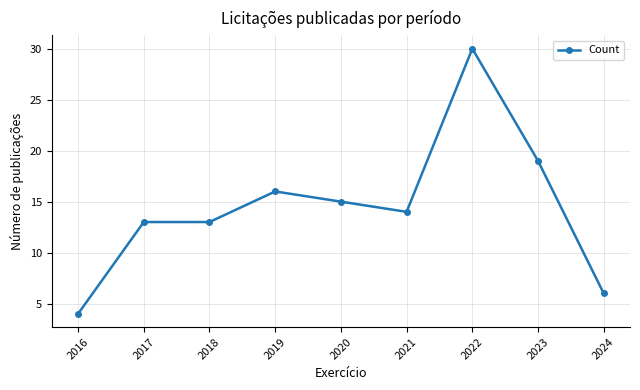

Reading left to right, what are all the values shown in this chart?

4	13	13	16	15	14	30	19	6